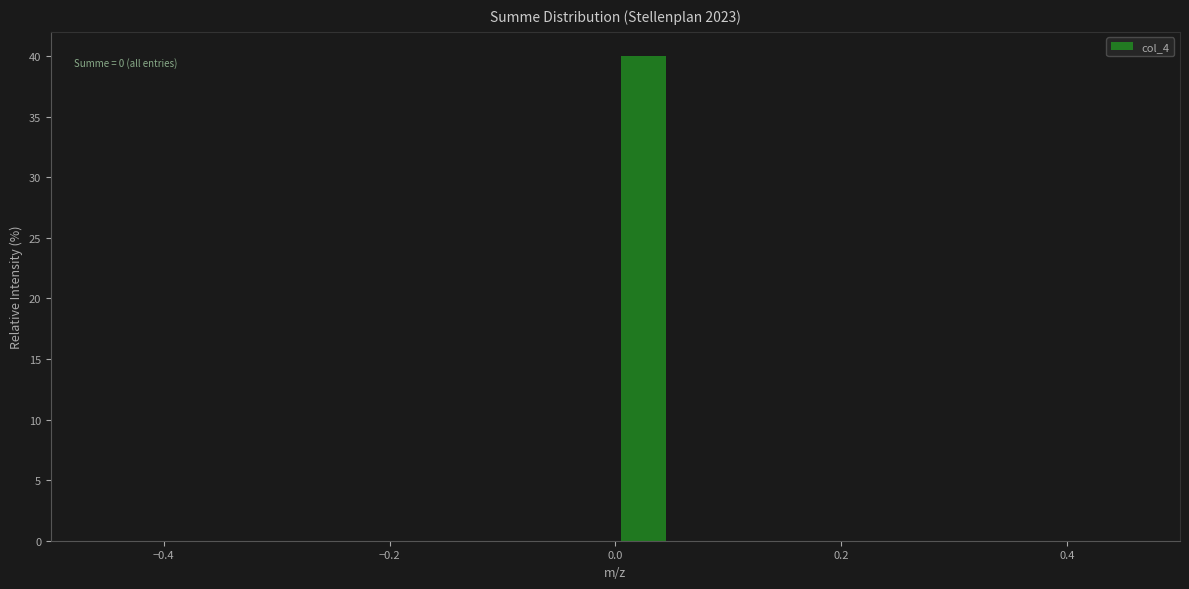

Around what value on the x-axis is the tallest bar? Give the approximate position of its centre, as read against the axis.

0.02